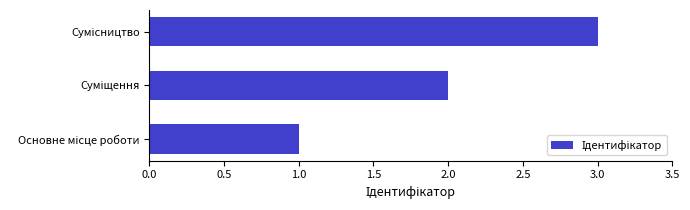

How many values are between 1 and 3?

3